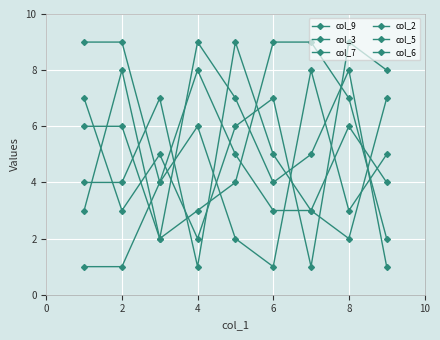

How many interior local peaks does the col_3 series have?

2